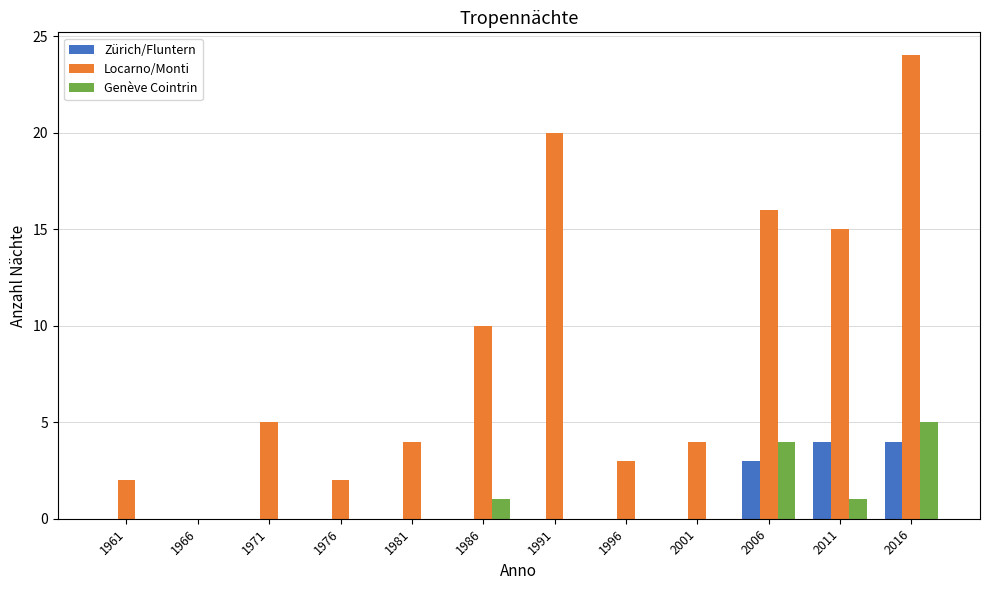

What is the sum of the Locarno/Monti values at 2006 and 1986?

26